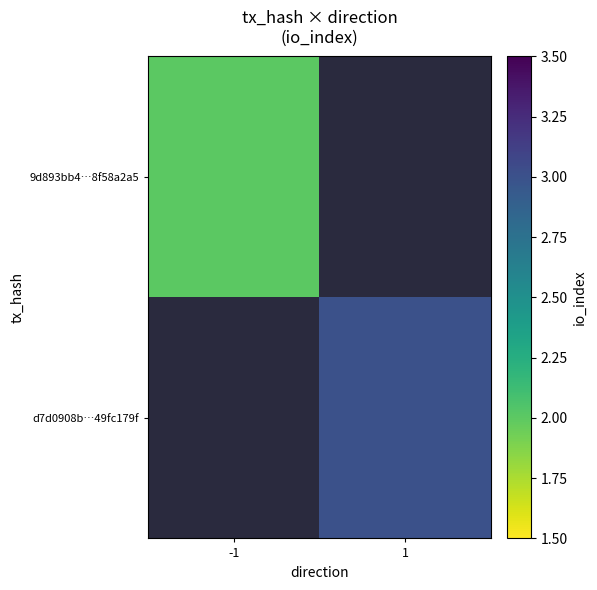

List the labels in order of d7d0908b…49fc179f value, largest first.

-1, 1